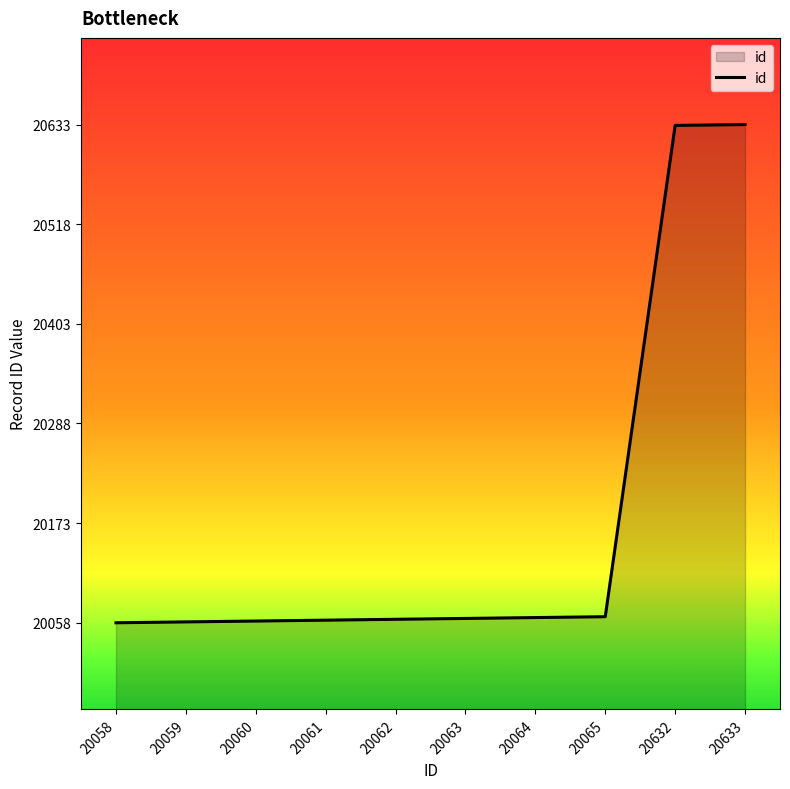

The value at 20061 is 20061. True or false?

True